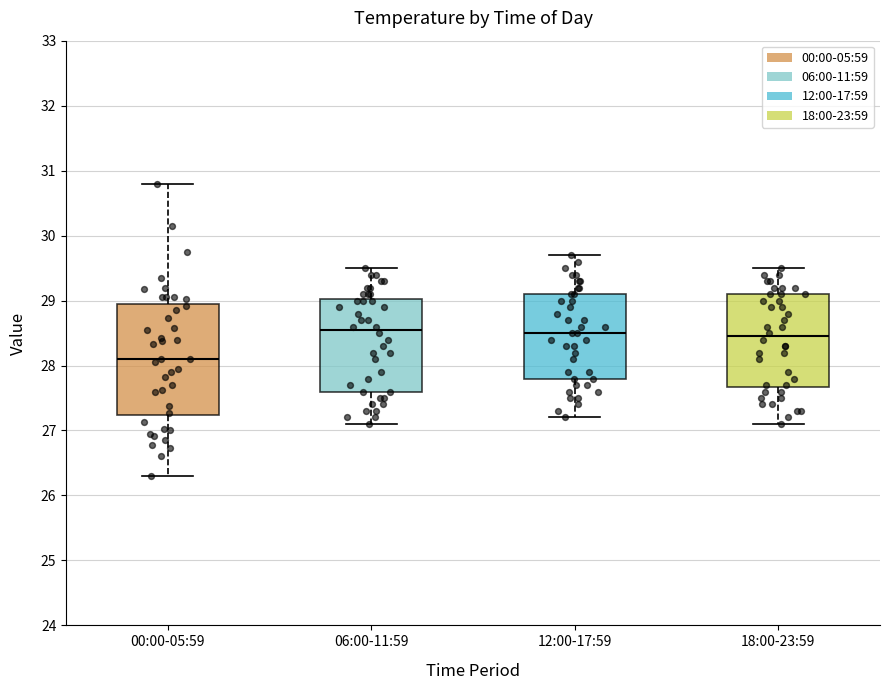

Reading left to right, read every box against the y-axis: the position of its median line, the range the box covers, and the ends of its whiskers. The values are not printed on the chart, so give them approximately, as read against the axis.

00:00-05:59: median 28.1, box 27.2 to 28.9, whiskers 26.3 to 30.8
06:00-11:59: median 28.6, box 27.6 to 29.0, whiskers 27.1 to 29.5
12:00-17:59: median 28.5, box 27.8 to 29.1, whiskers 27.2 to 29.7
18:00-23:59: median 28.5, box 27.7 to 29.1, whiskers 27.1 to 29.5